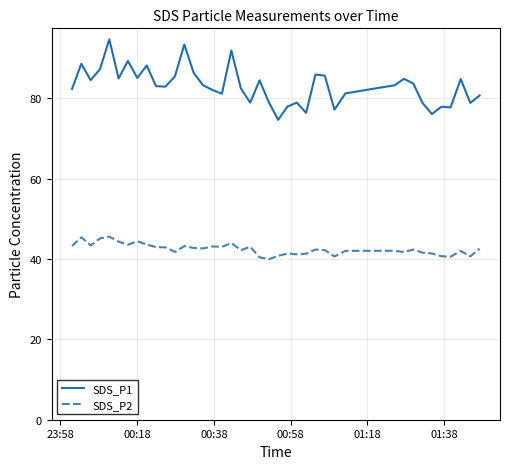

Which series has the largest total across all categories?

SDS_P1